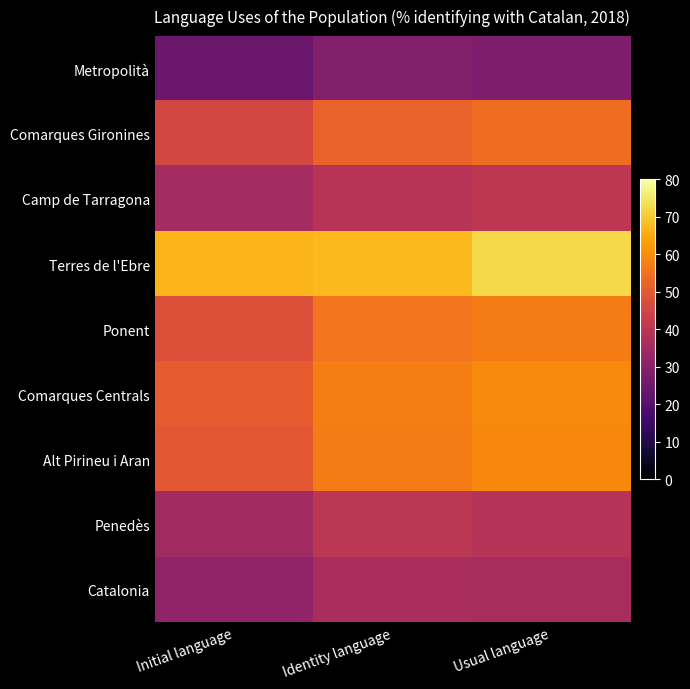

How many categories are shown in the chart?

3